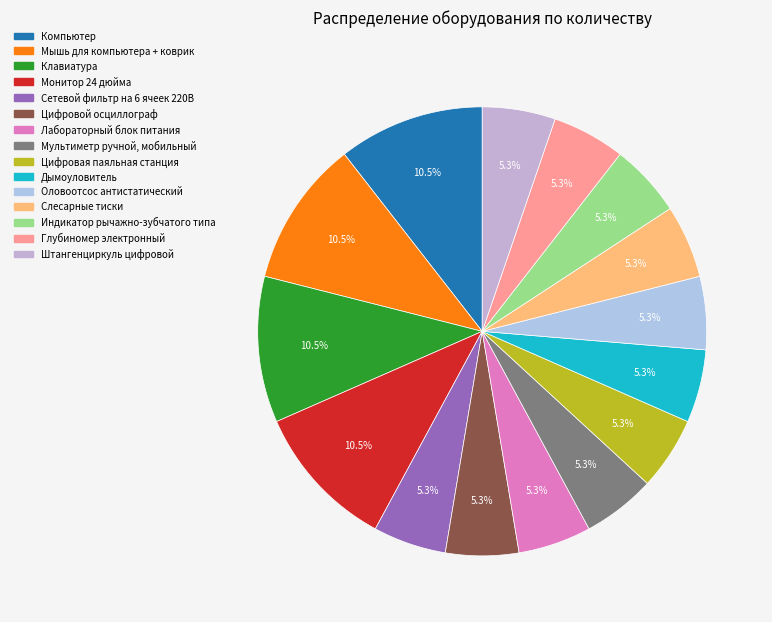

What is the change in value from Мышь для компьютера + коврик to Оловоотсос антистатический?

-5